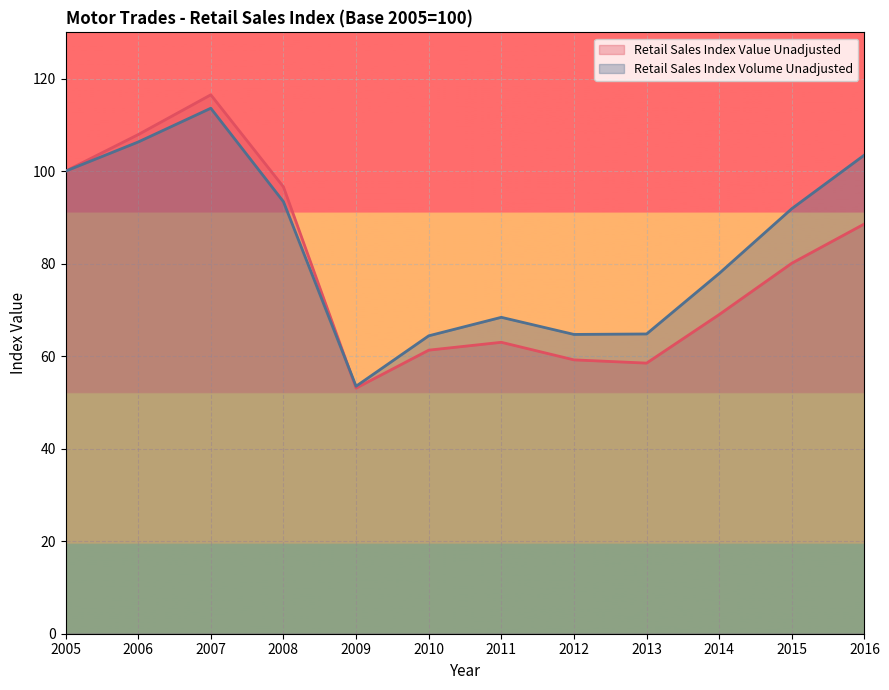

What are all the series names shown in the legend?

Retail Sales Index Value Unadjusted, Retail Sales Index Volume Unadjusted